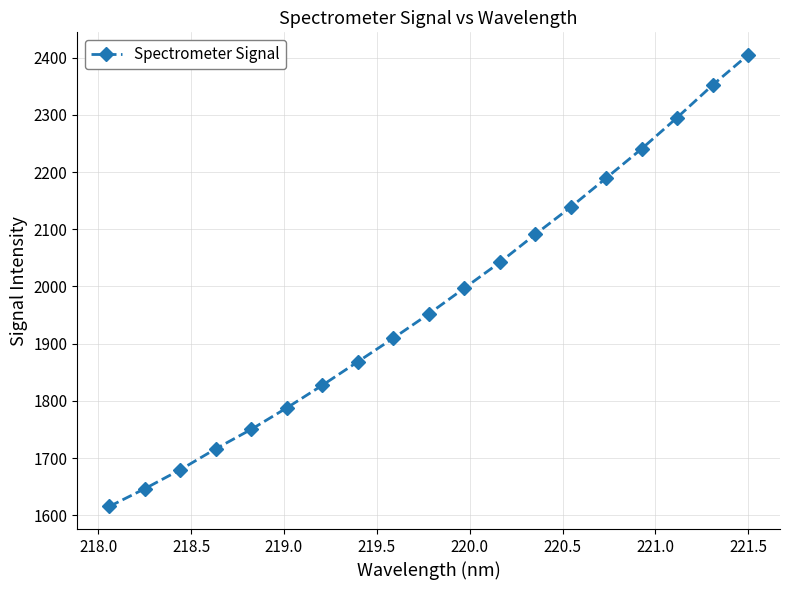

What is the value of the 18th point from the left?

2352.2